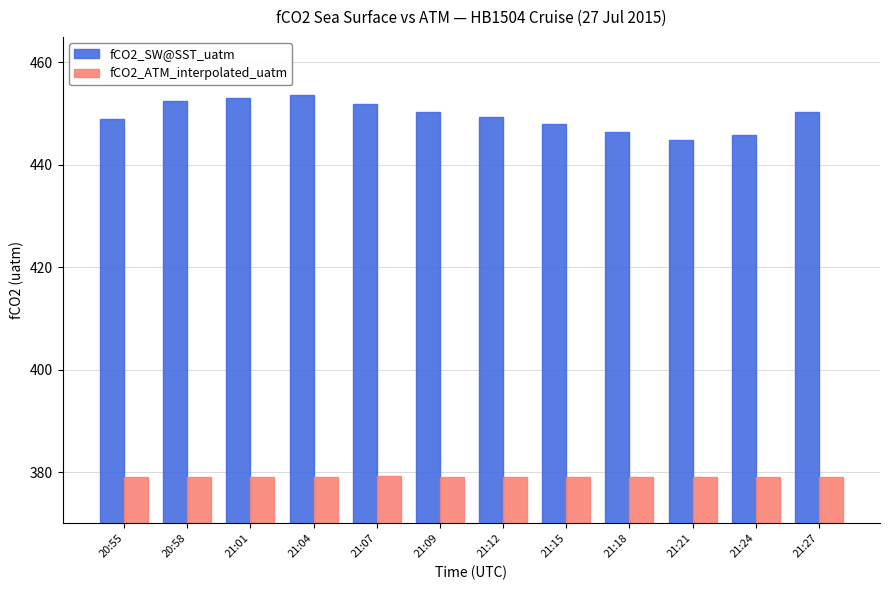

Rank the series by their average value, from highest to lowest.

fCO2_SW@SST_uatm, fCO2_ATM_interpolated_uatm